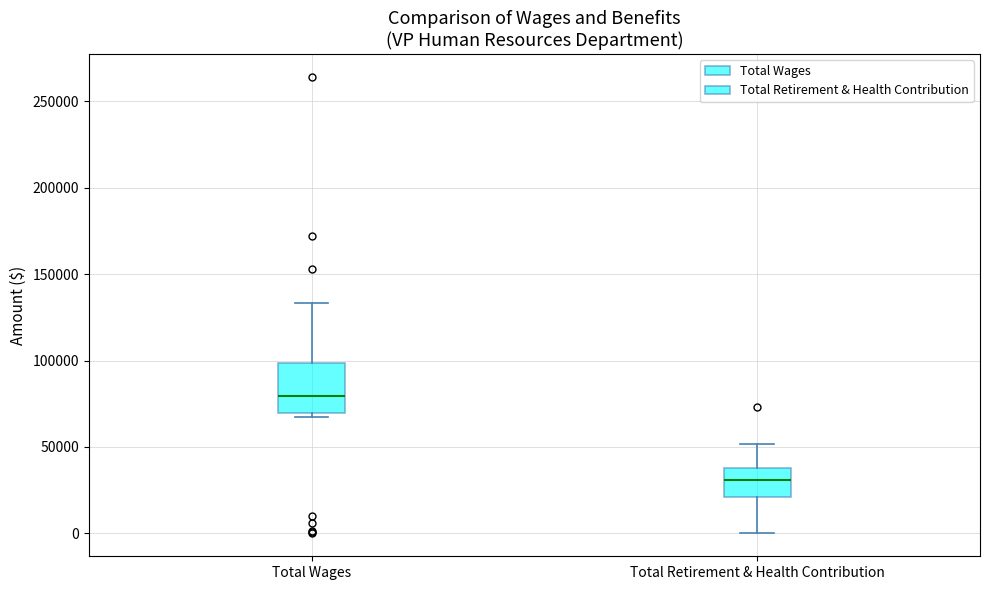

Where does the median line of the box for Total Wages sit on the y-axis? The values are not printed on the chart, so give them approximately, as read against the axis.

80000